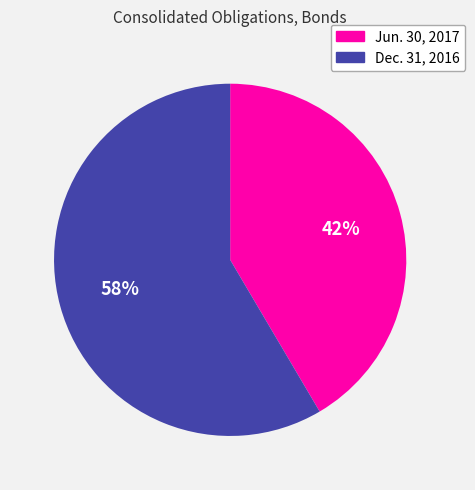

Which has a higher value, Dec. 31, 2016 or Jun. 30, 2017?

Dec. 31, 2016